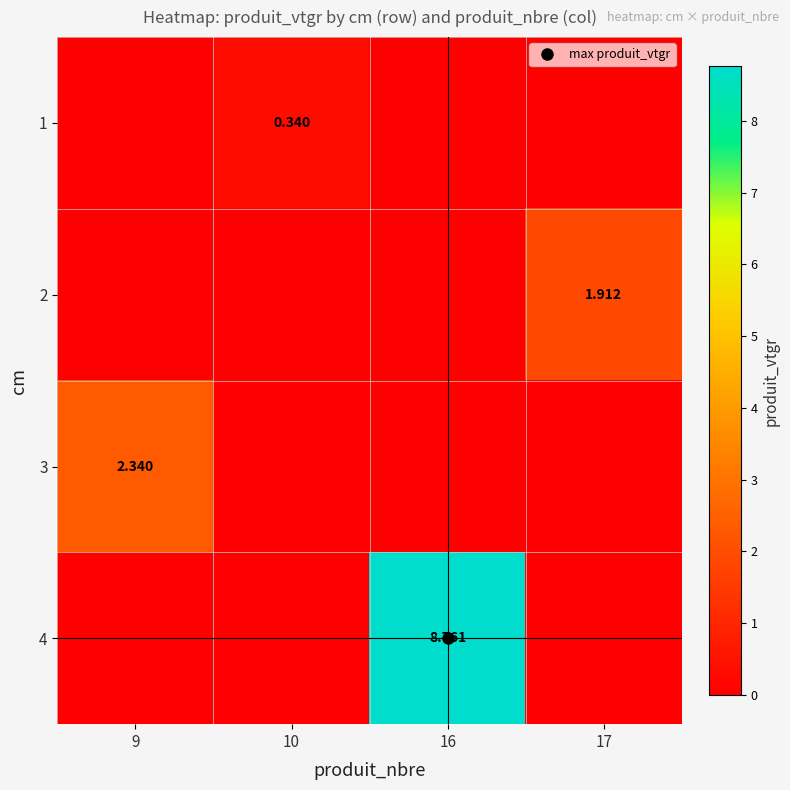

How many data points in 1 are above 0?

1